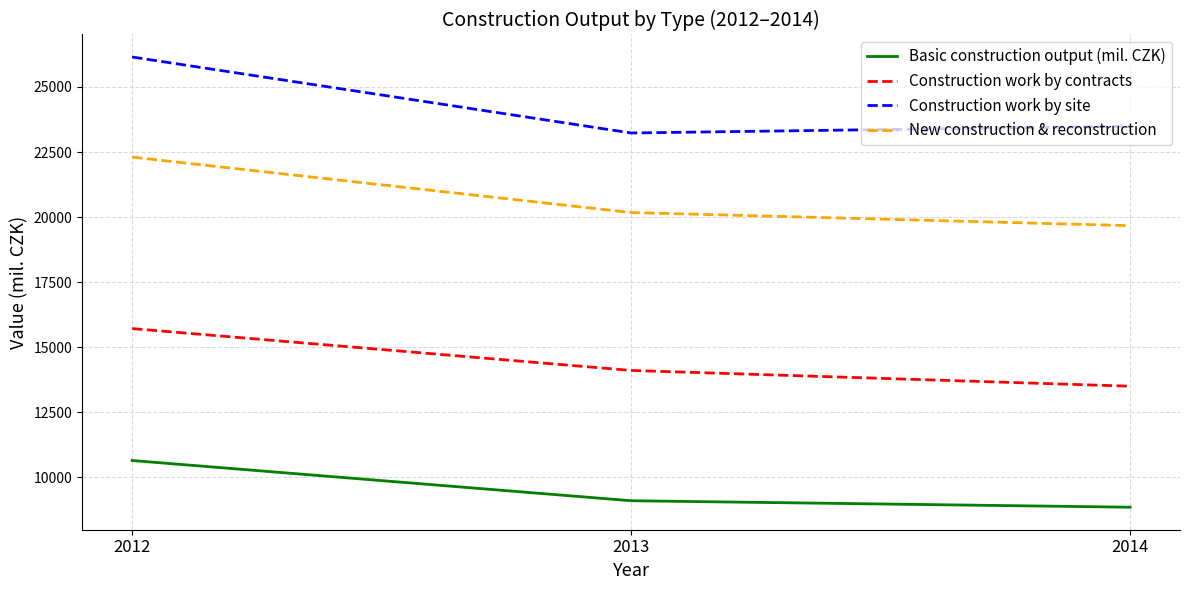

What is the total value across all series at 2012?

74810.5